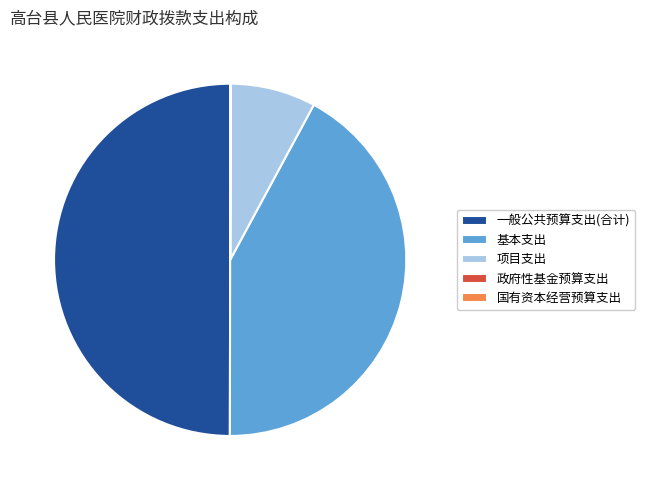

What is the largest slice in the pie chart?

一般公共预算支出